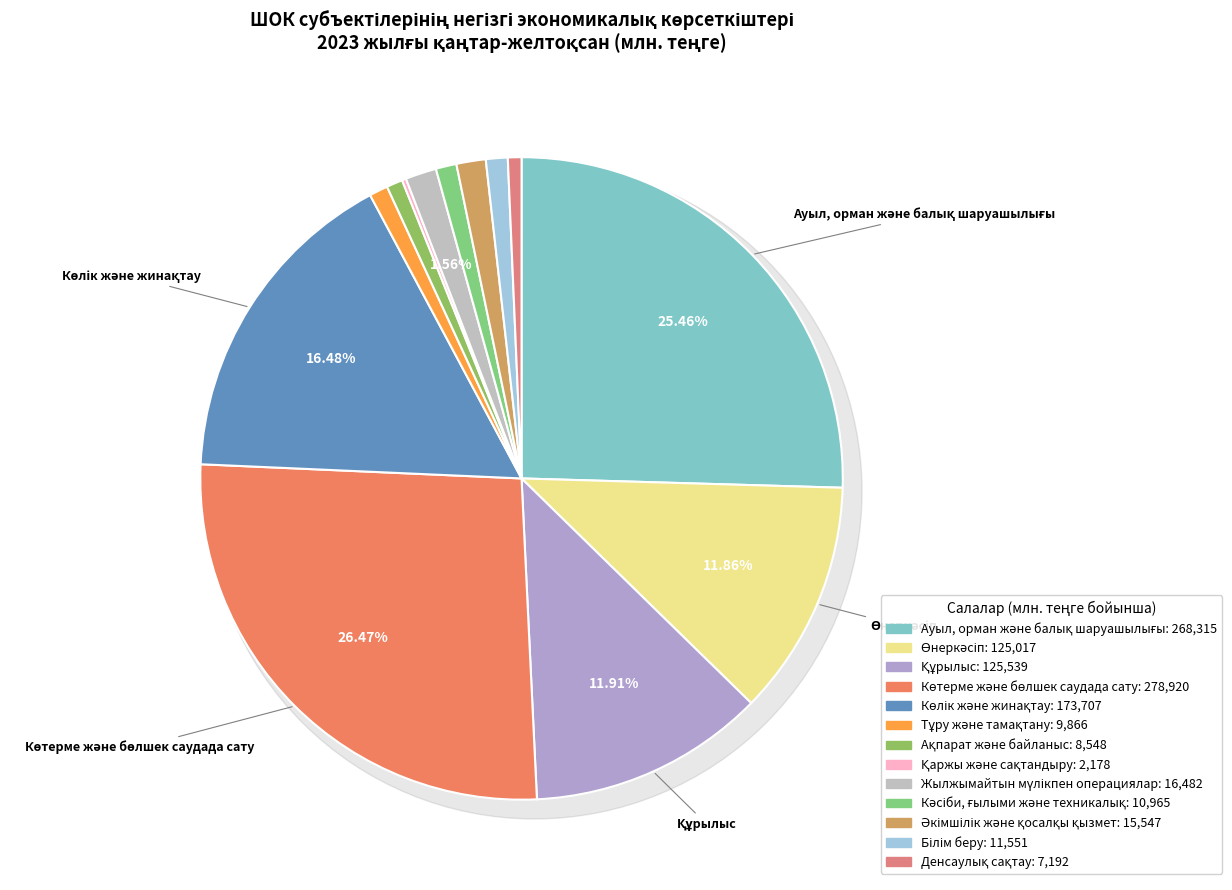

Count the number of slices in the pie.

13